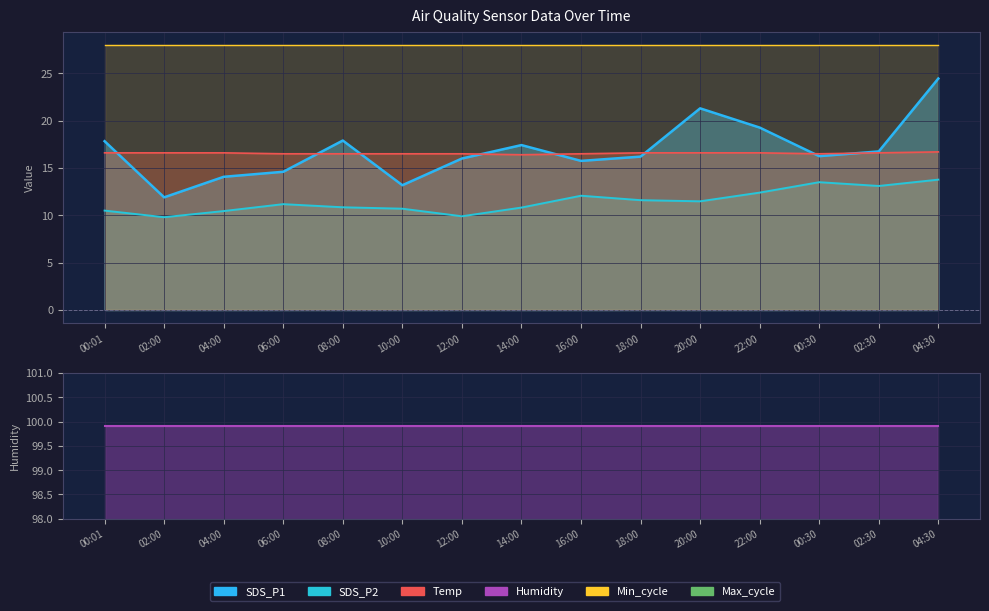

In SDS_P1, how many points are higher than both neighbors (excluding endpoints)?

3